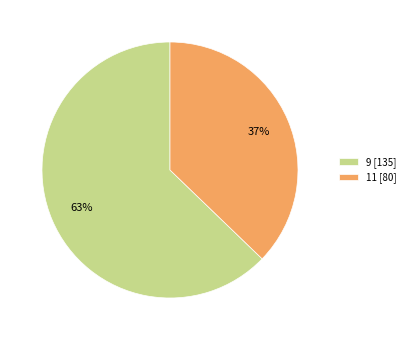

To the nearest percent, what is the difference between the largest and smallest slice percentages?

26%